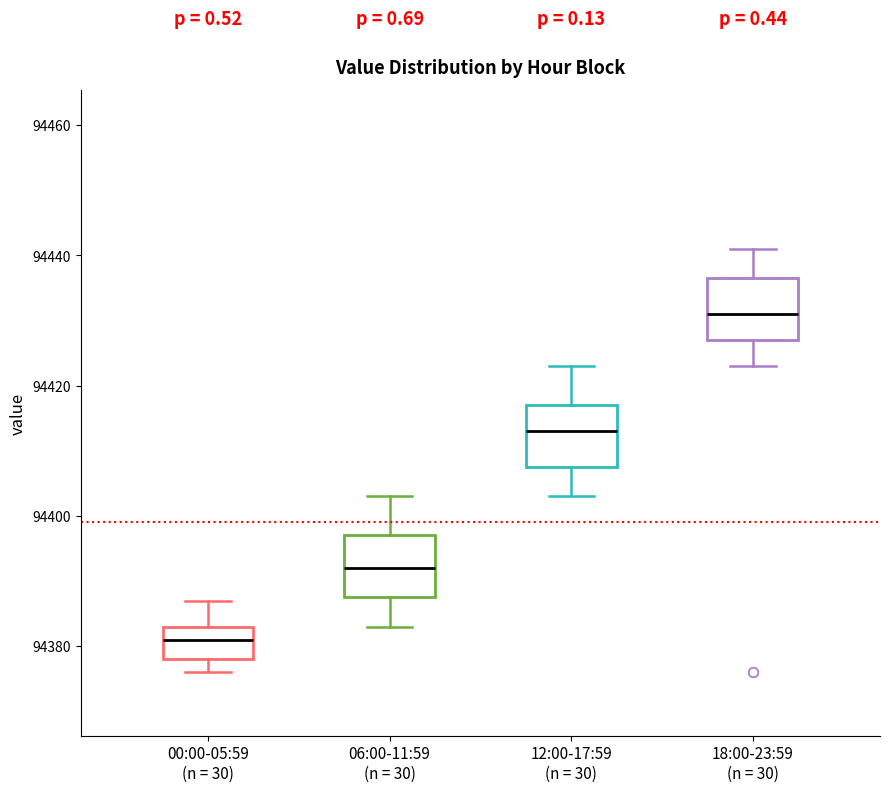

Where does the upper whisker of the box for 12:00-17:59 (n = 30) end on the y-axis? The values are not printed on the chart, so give them approximately, as read against the axis.

94424